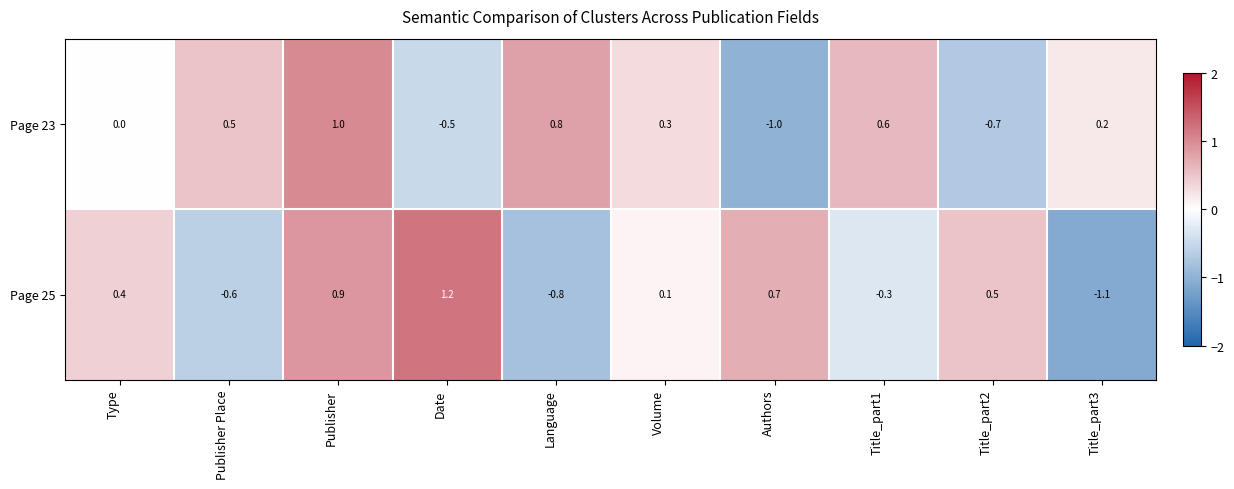

Rank the series by their maximum value, from lowest to highest.

Page 23, Page 25